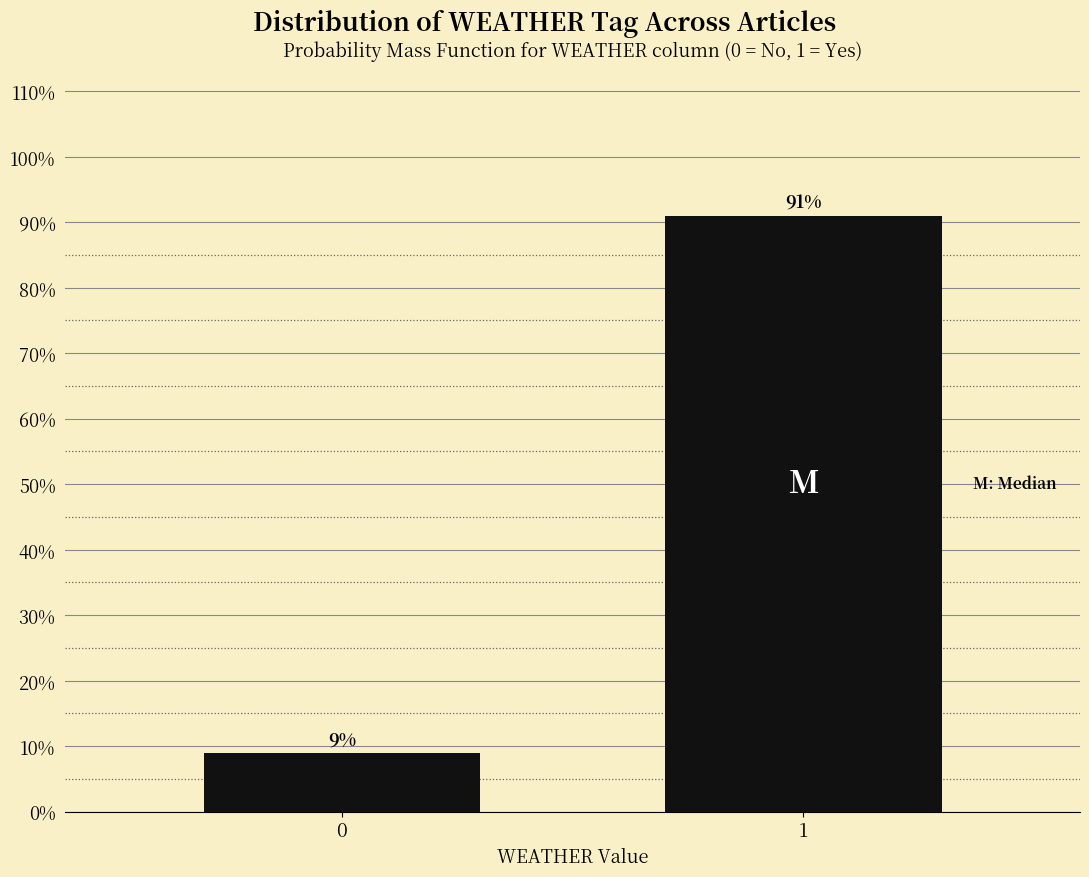

Reading left to right, list all the values displayed in this chart.

0=9	1=91